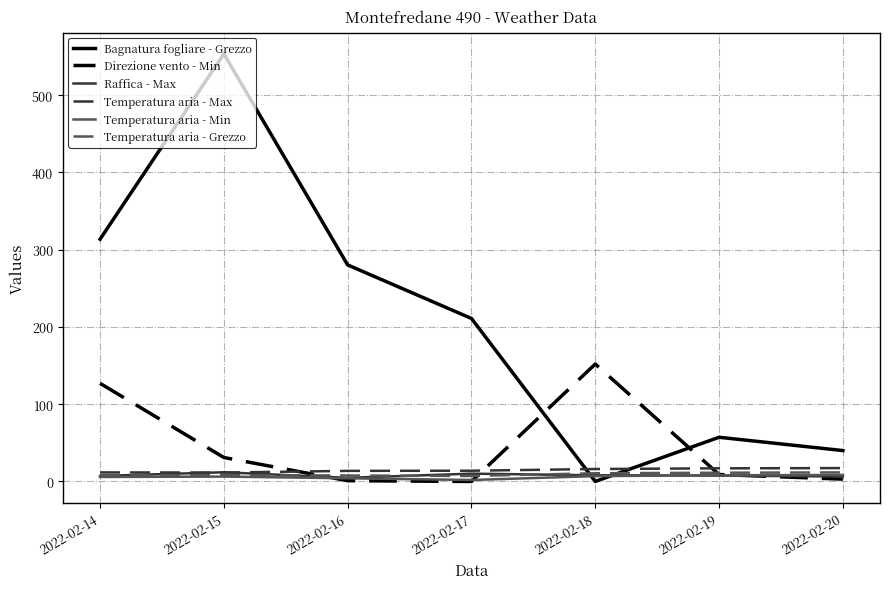

Between which two adjacent categories do Bagnatura fogliare - Grezzo and Temperatura aria - Min first intersect?

2022-02-17 and 2022-02-18